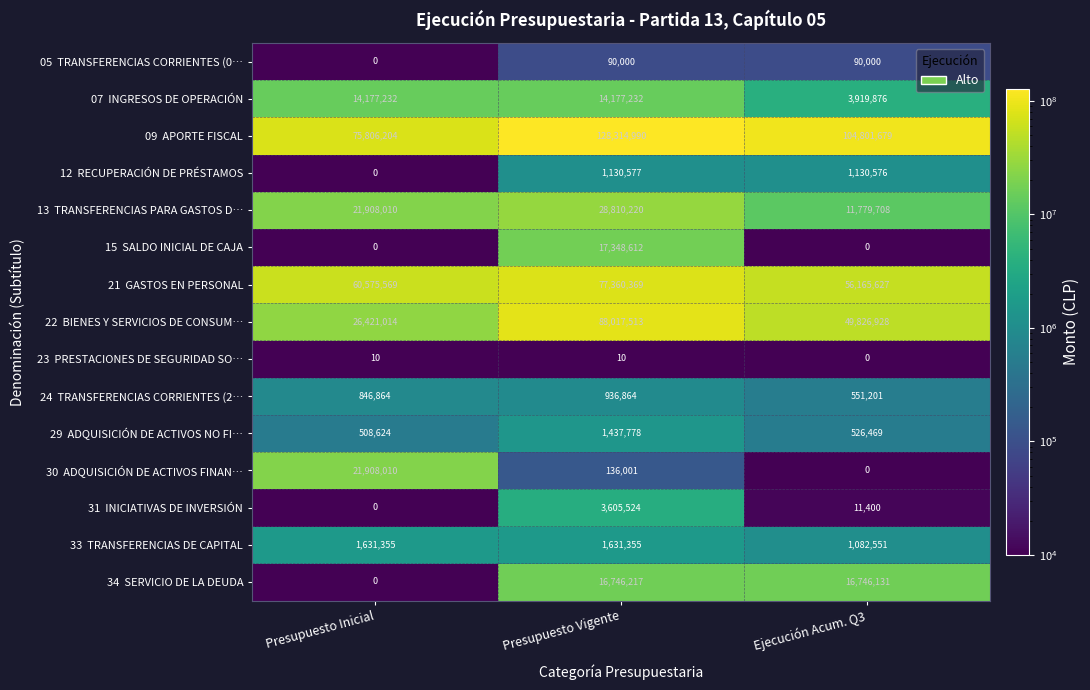

Count the number of data series in this chart.

15